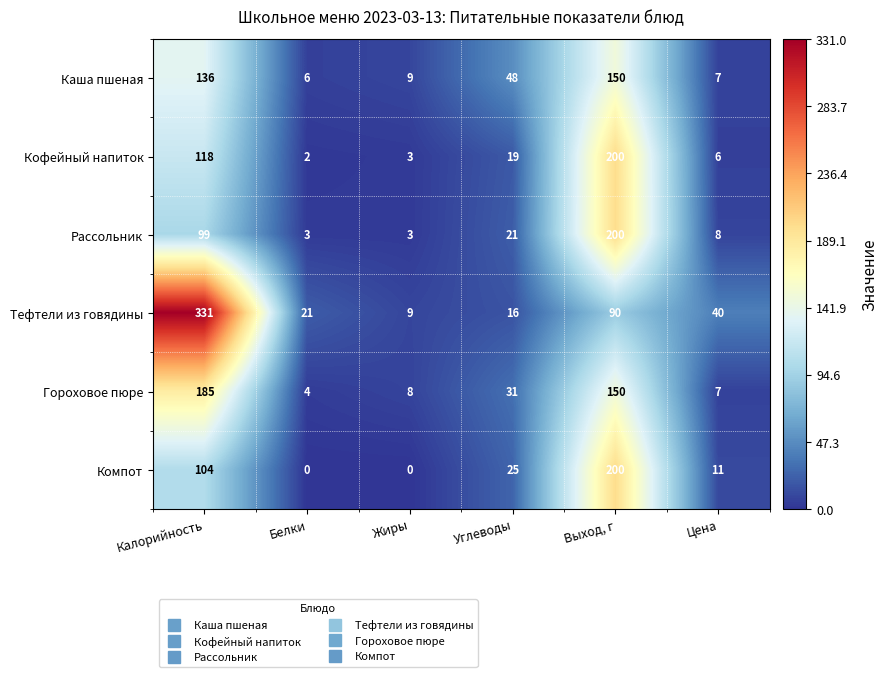

Which series has the largest total across all categories?

Тефтели из говядины